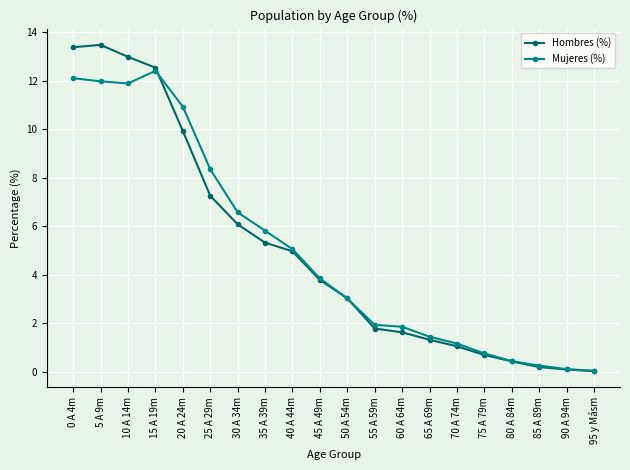

What are all the series names shown in the legend?

Hombres (%), Mujeres (%)